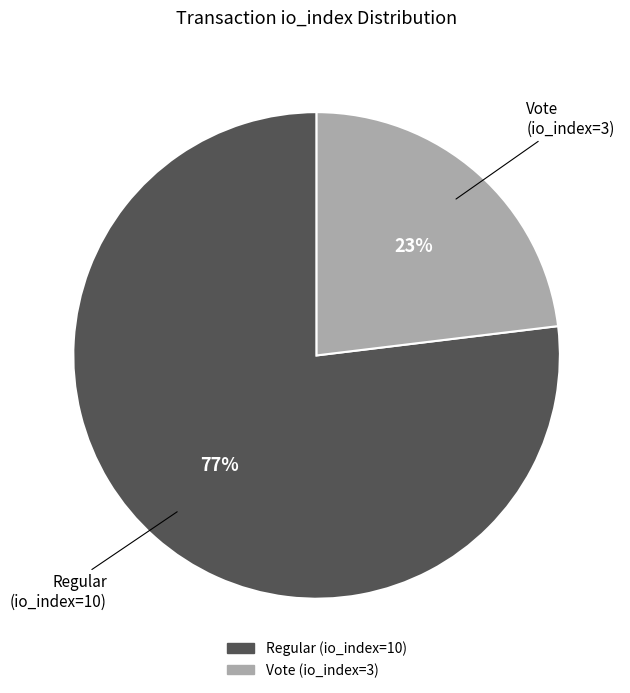

Which category accounts for the majority?

Regular (io_index=10)